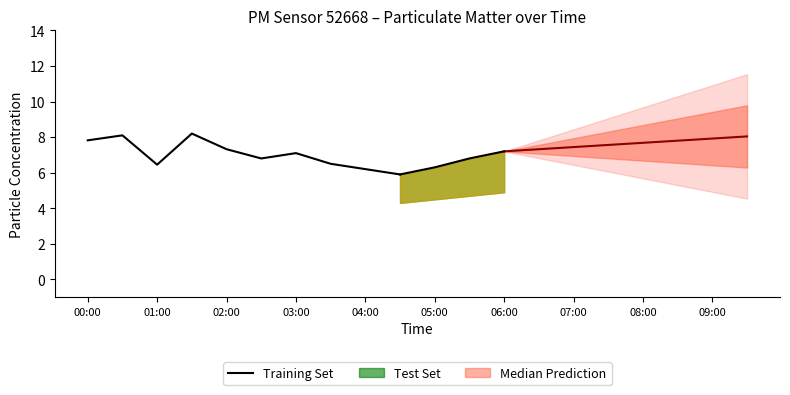

What position from the right is 04:00?

2